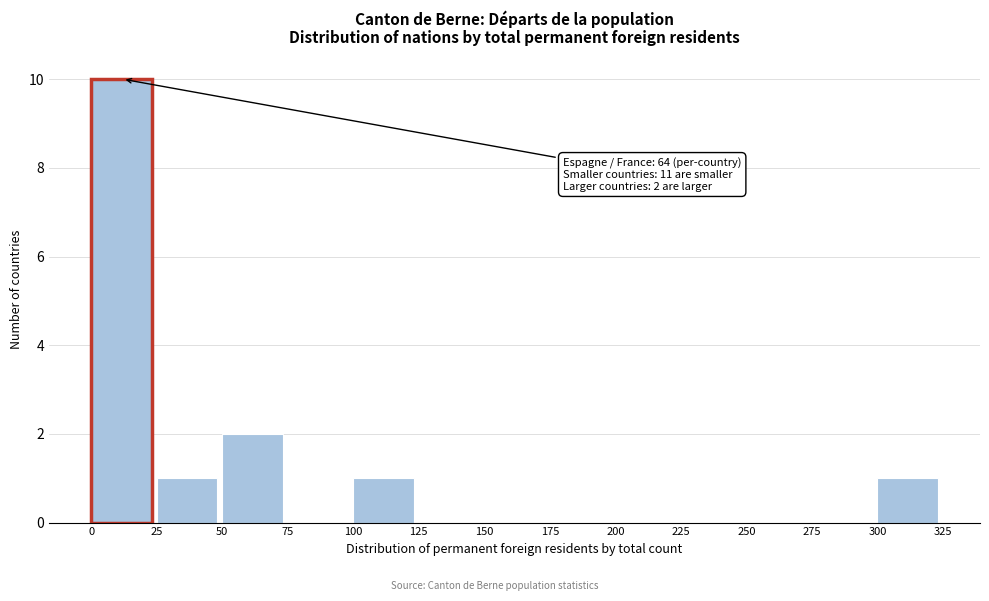

Over which range of the x-axis is the bar tallest?

0 to 25